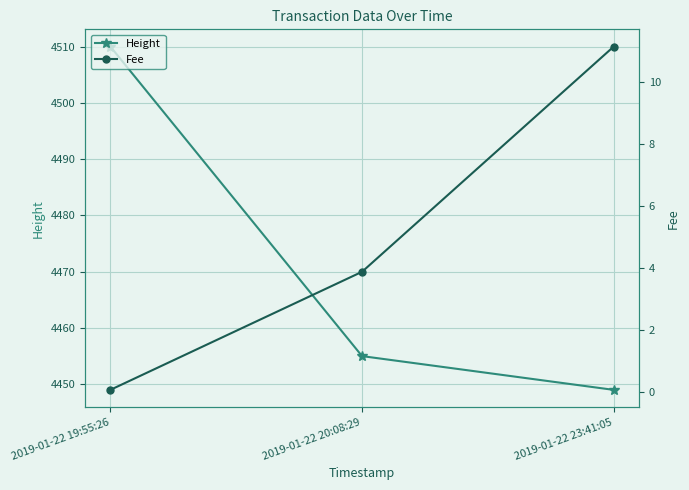

What are all the series names shown in the legend?

Height, Fee